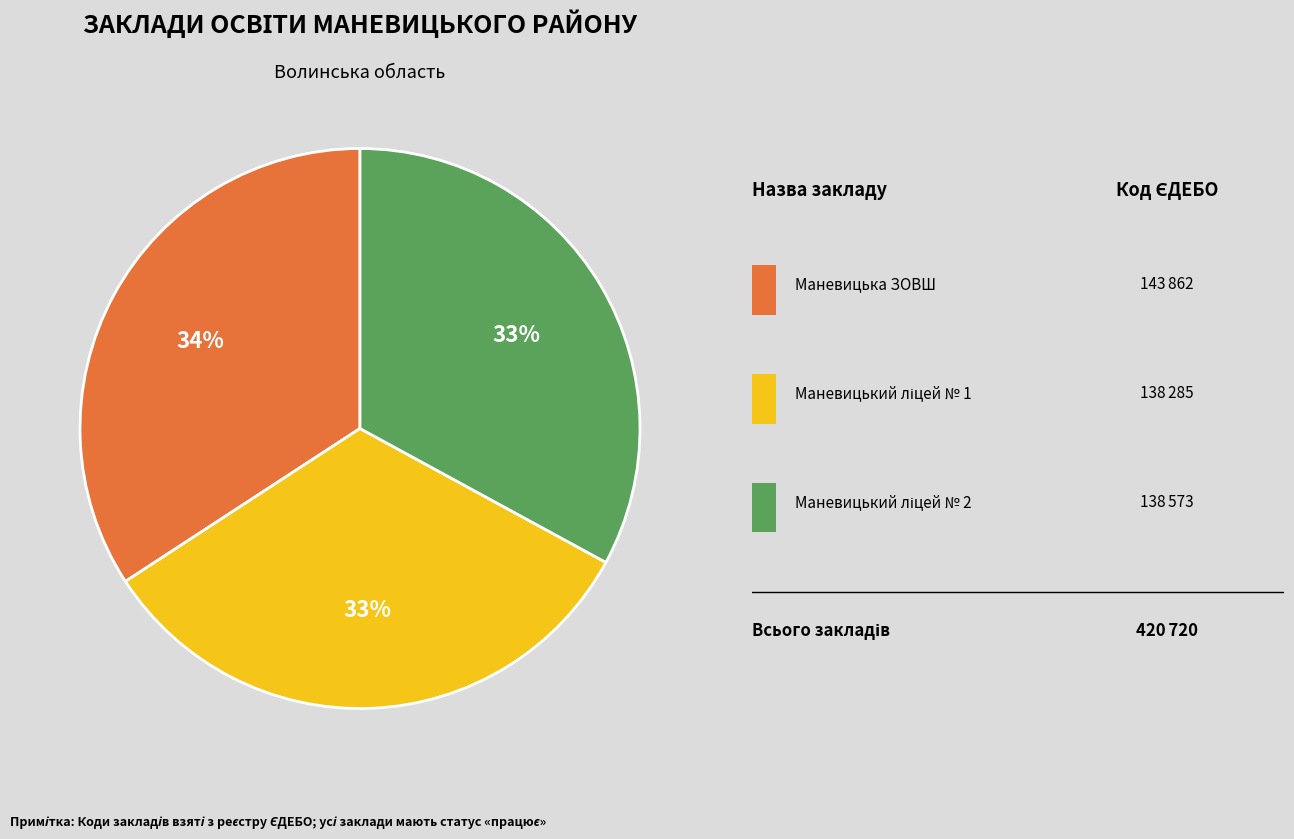

To the nearest percent, what is the average slice percentage?

33%